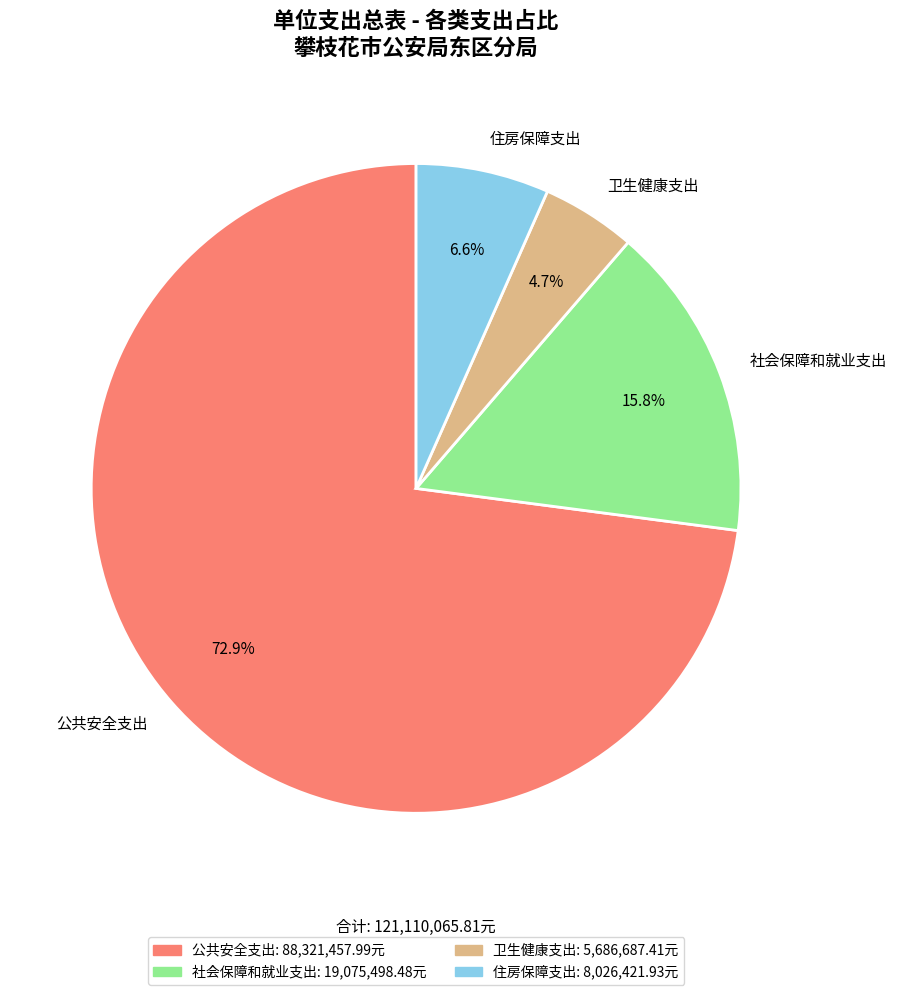

Is there any slice that represents more than half of the pie?

Yes